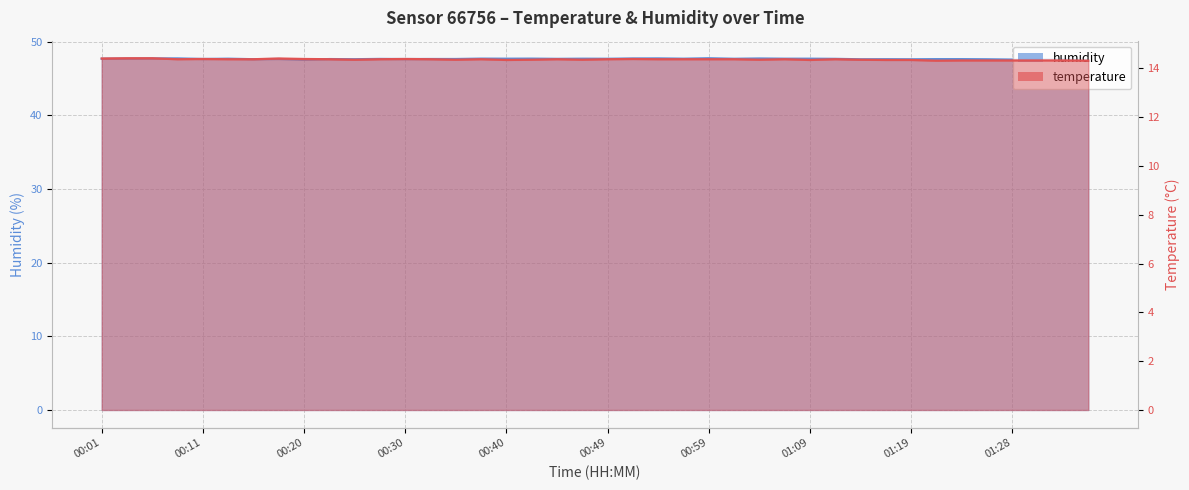

Where is humidity nearest to the value 47?

01:36